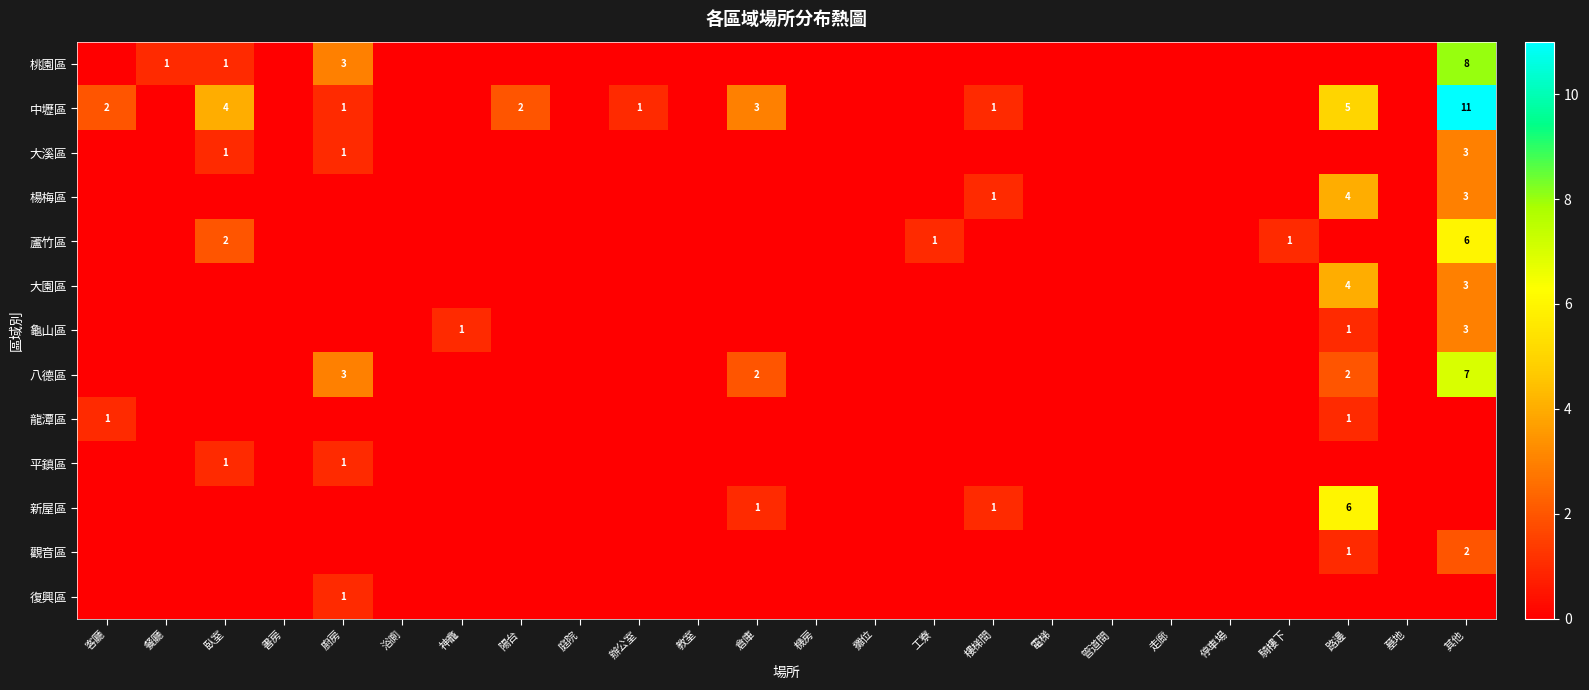

Is it true that 中壢區 equals 0 at 辦公室?

False